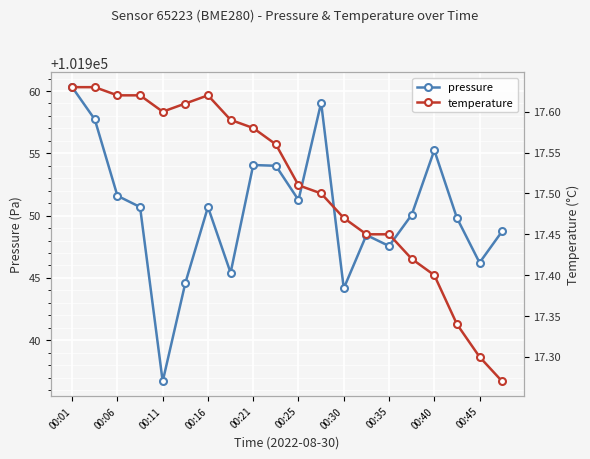

True or false: pressure has a value of 25841.2 at 00:45.

False